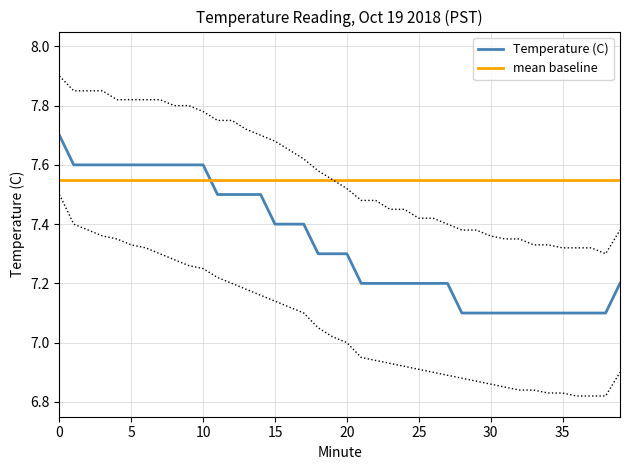

What are all the series names shown in the legend?

Temperature (C), mean baseline